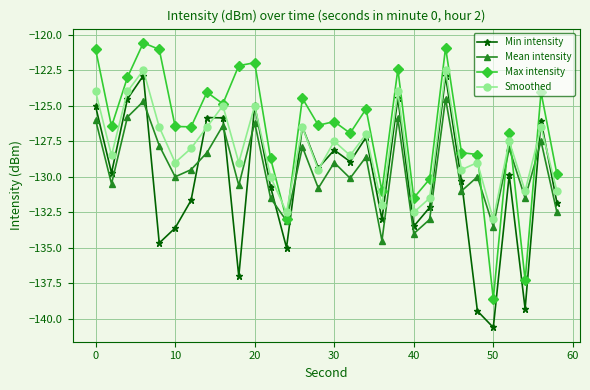

Which series has the widest spread of values?

Max intensity